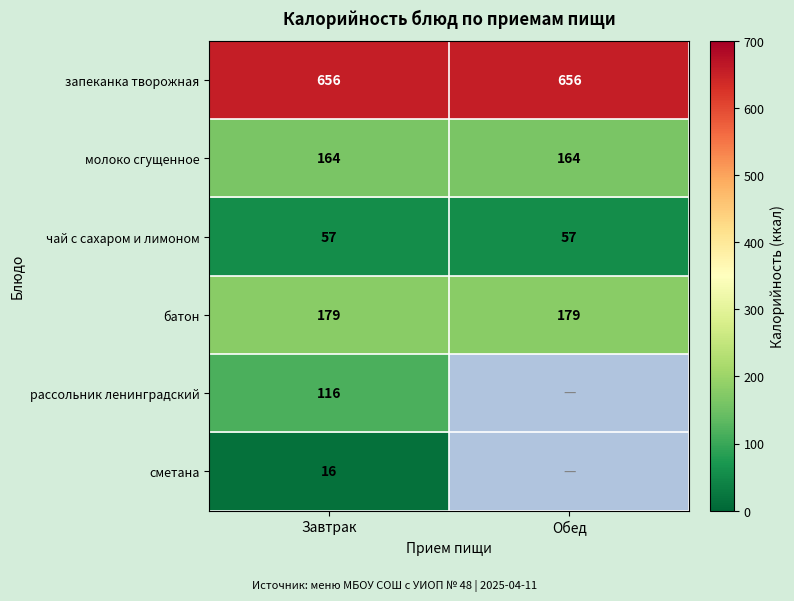

True or false: чай с сахаром и лимоном has a value of 91.9 at Завтрак.

False